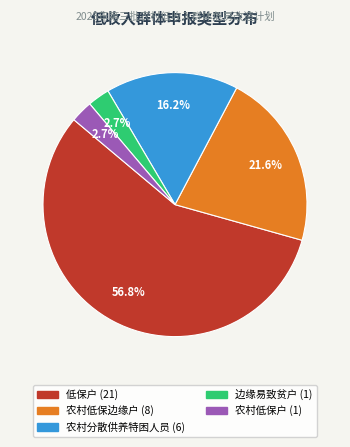

The 农村低保边缘户 slice represents 7% of the pie. True or false?

False